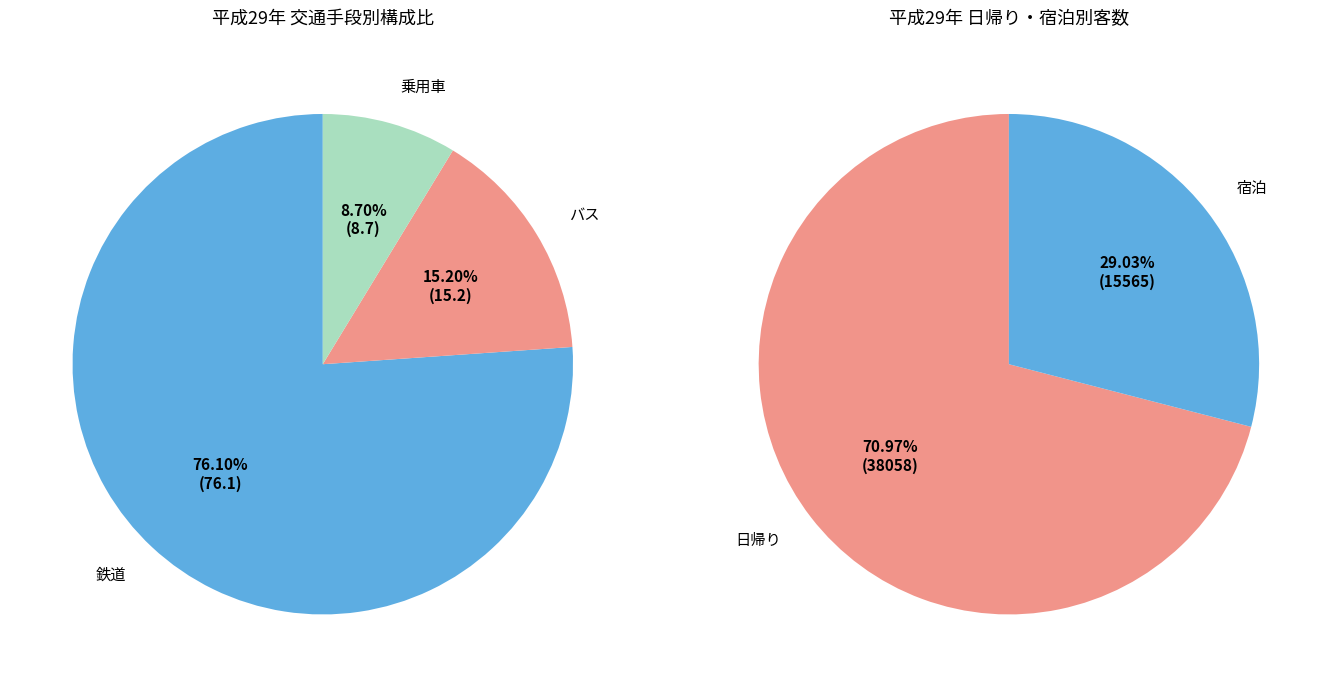

To the nearest percent, what portion does 乗用車 represent?

9%